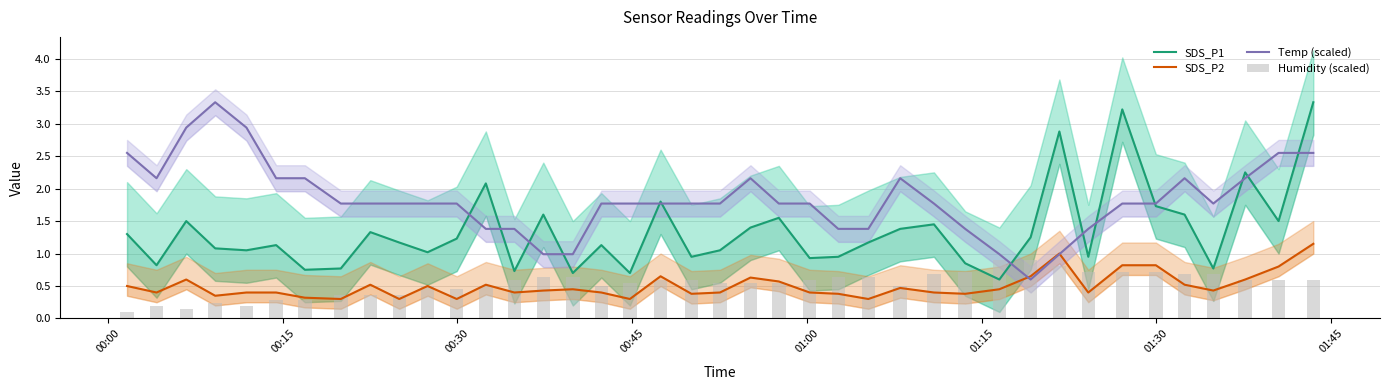

The SDS_P2 series shows 1.1 at 37. True or false?

False